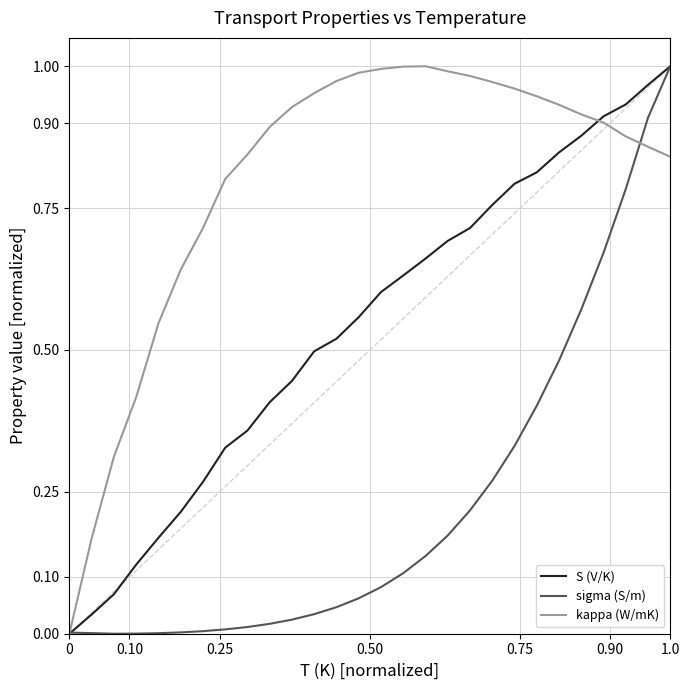

Rank the series by their average value, from lowest to highest.

sigma (S/m), S (V/K), kappa (W/mK)